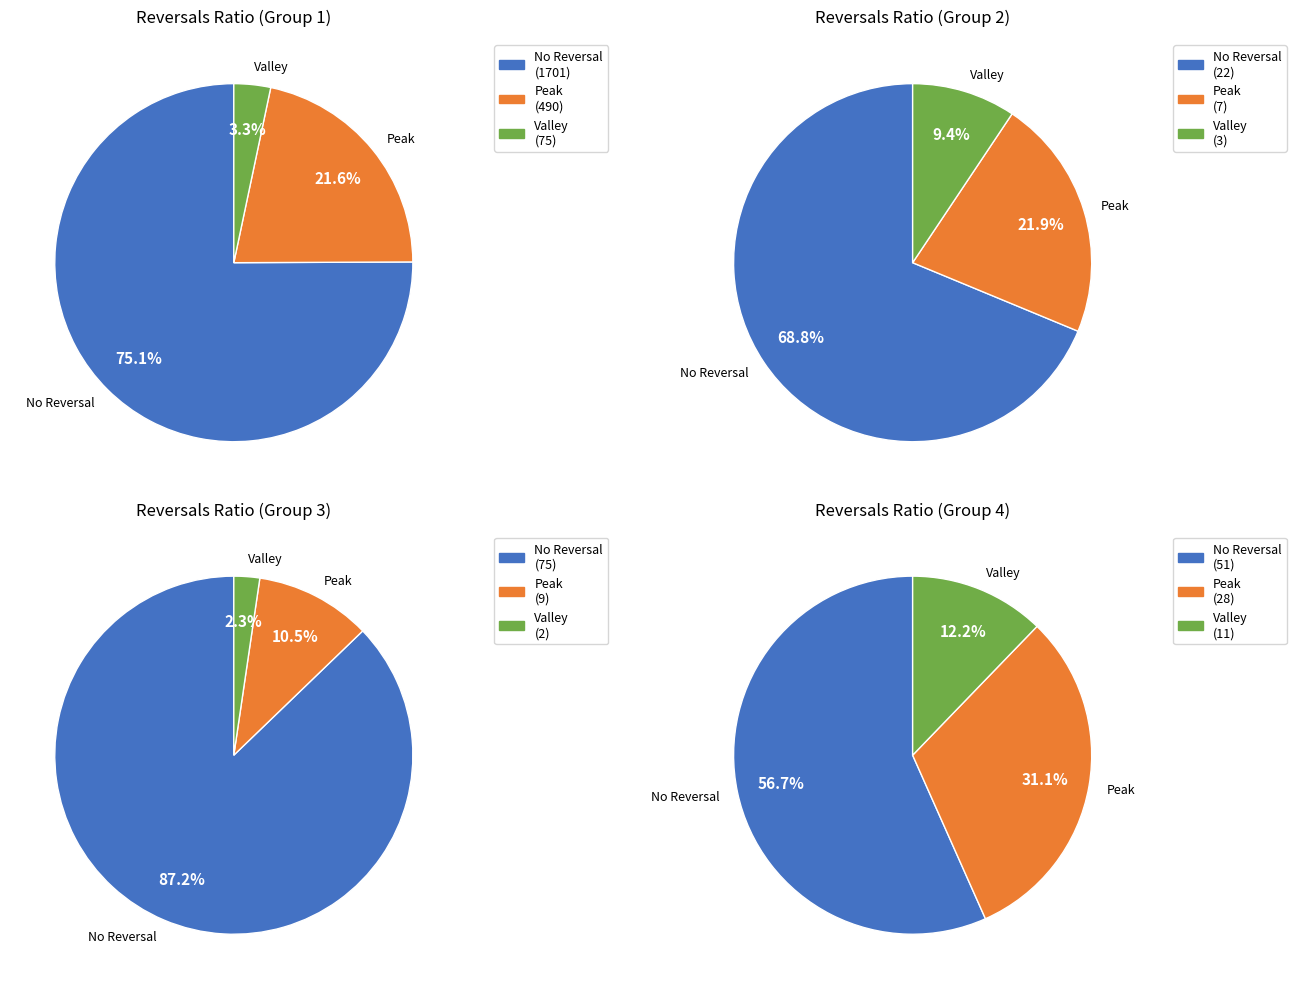

Does any single category account for the majority?

Yes